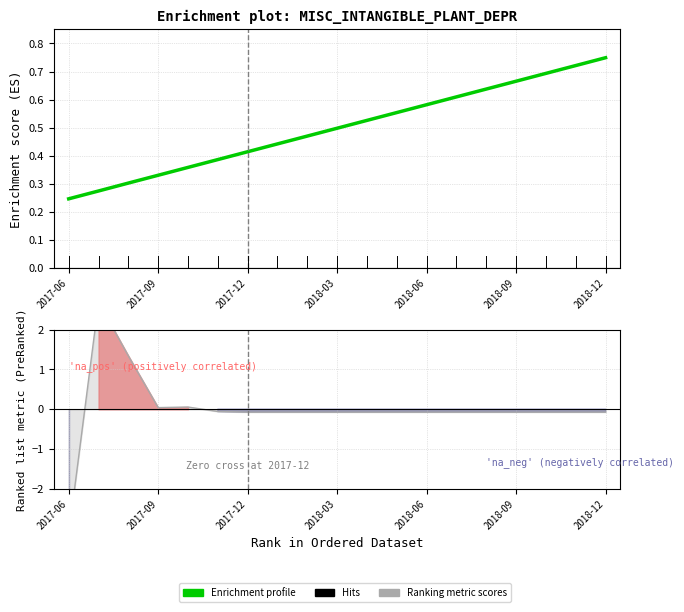

The Ranking metric scores series shows -0.1 at 8. True or false?

False